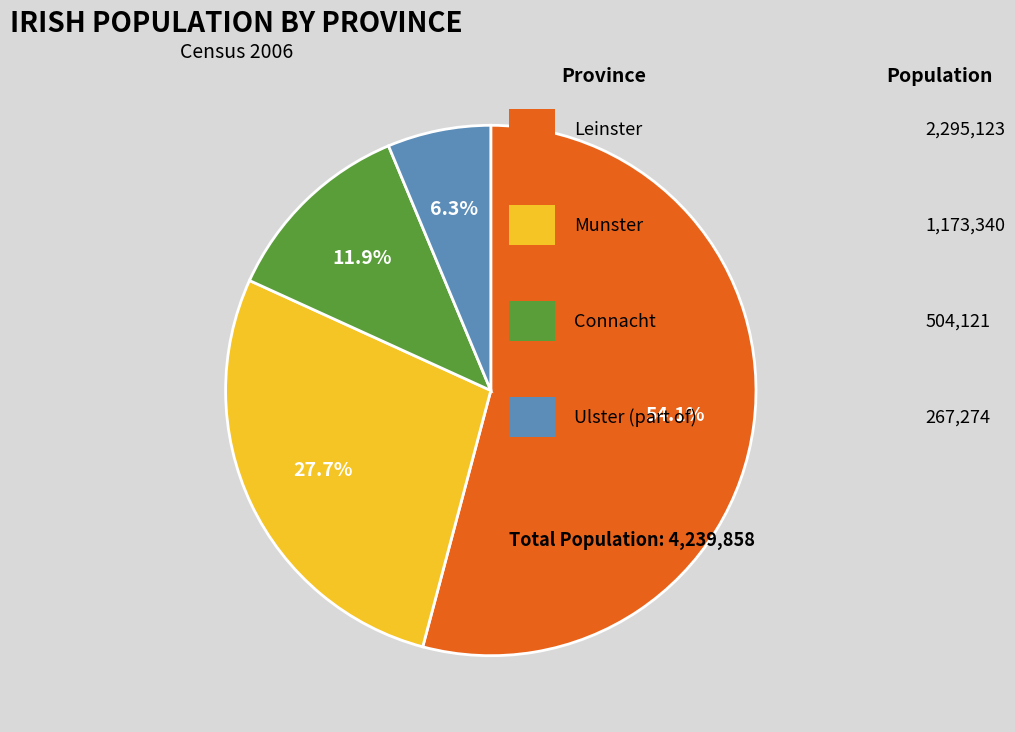

Is there a majority slice in this chart?

Yes